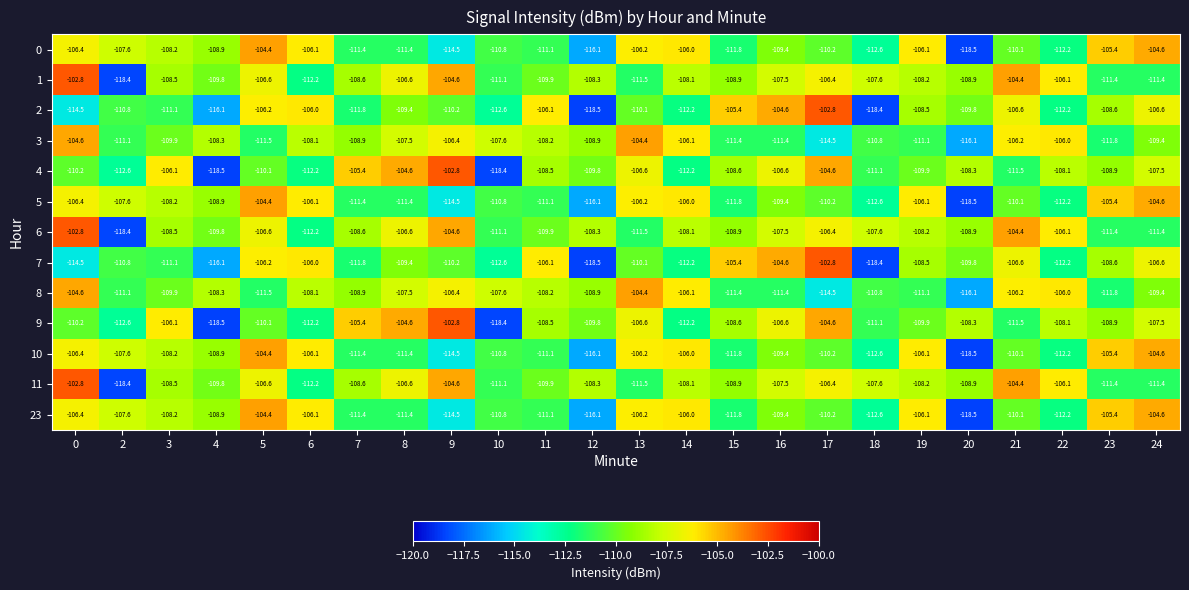

What is the difference between the highest and lowest values at 13?

7.1